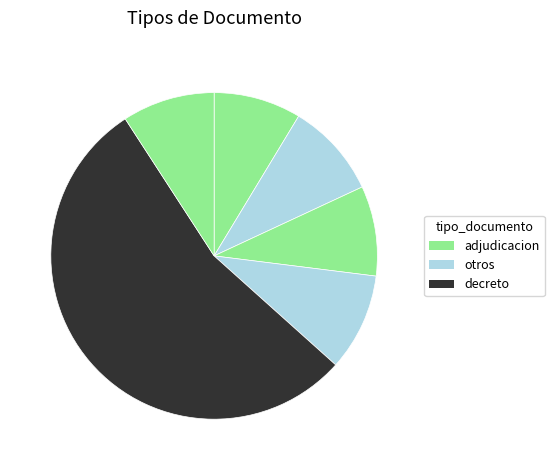

Is there any slice that represents more than half of the pie?

Yes